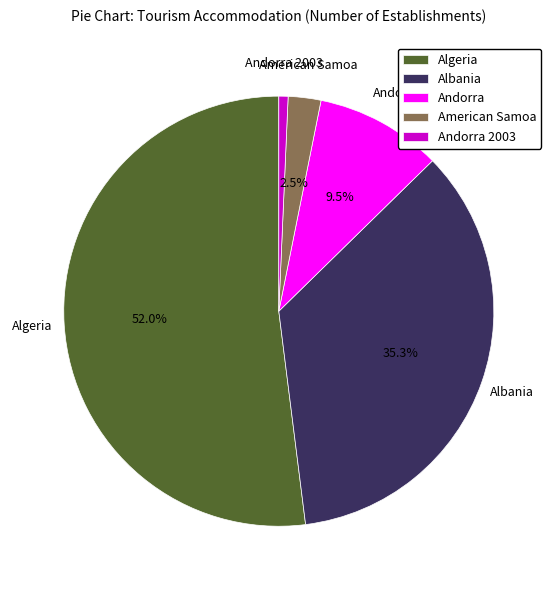

Does Albania represent more than half of the total?

No